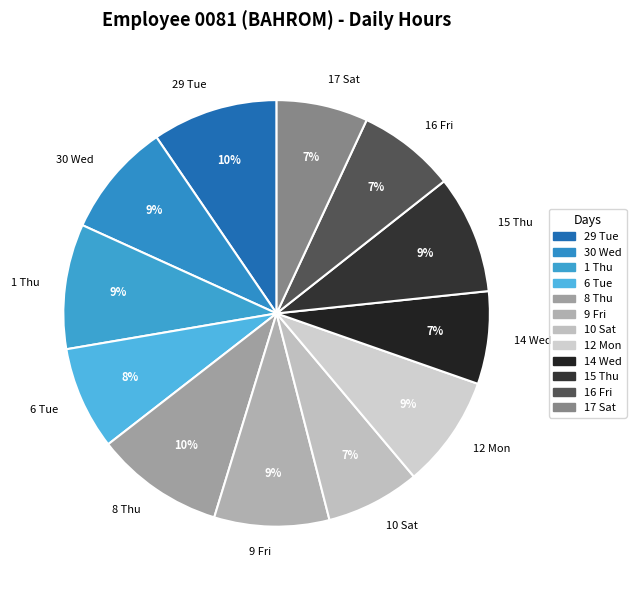

Does 30 Wed account for over 50% of the chart?

No